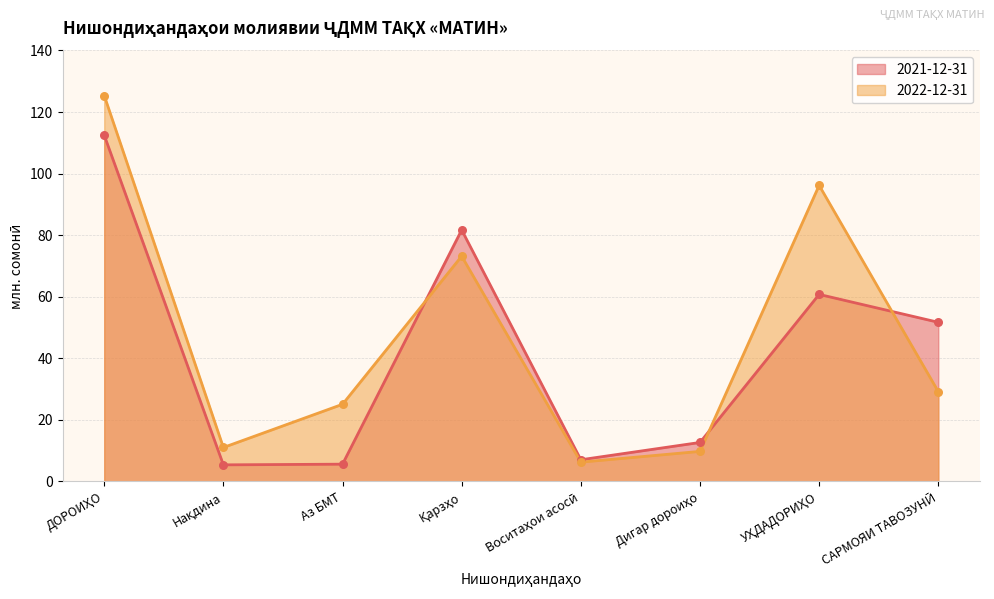

At which category is the sum across all series the highest?

ДОРОИҲО